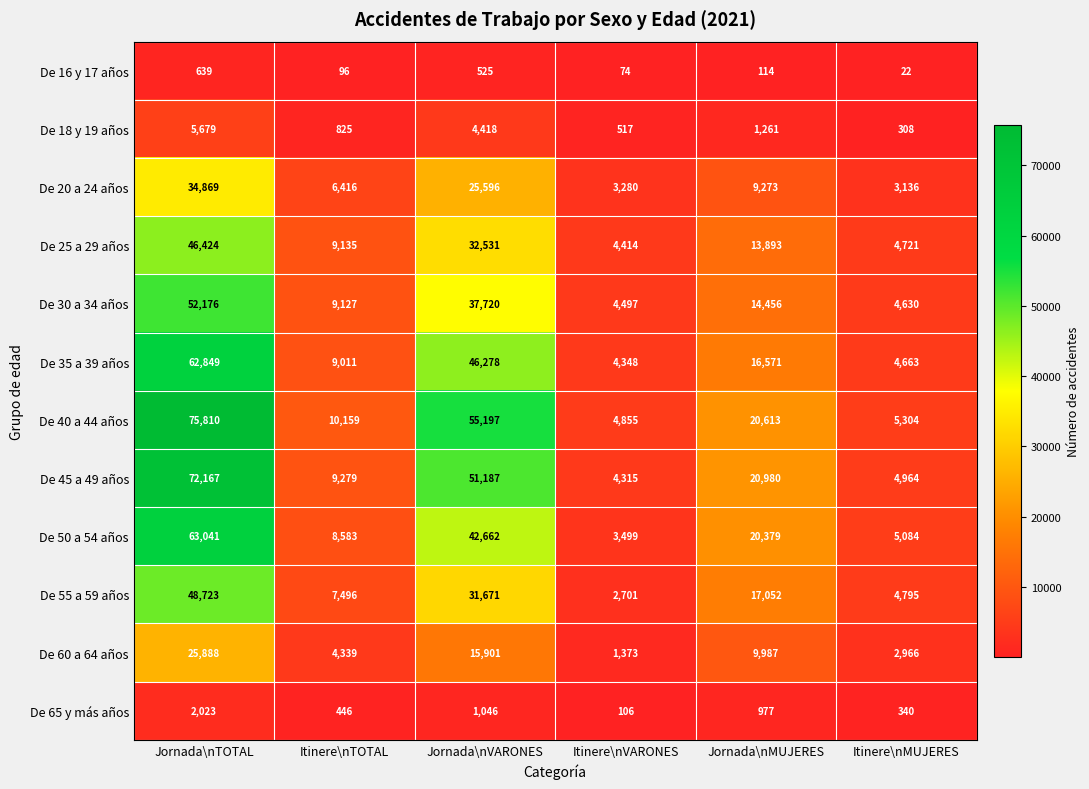

Is it true that De 50 a 54 años equals 3499 at Itinere\nVARONES?

True